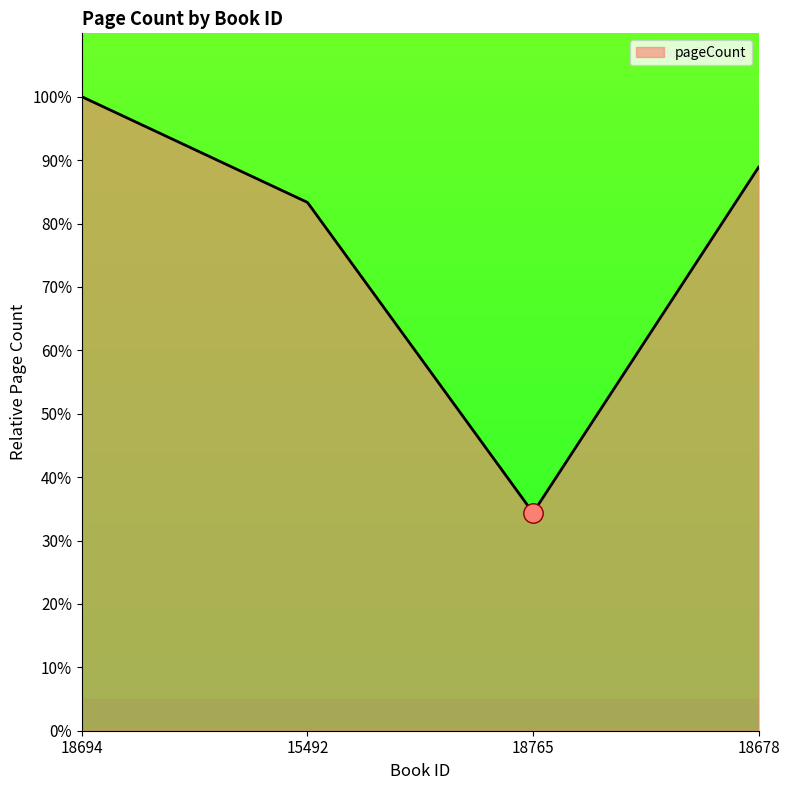

What is the change in value from 18694 to 18678?

-11.1